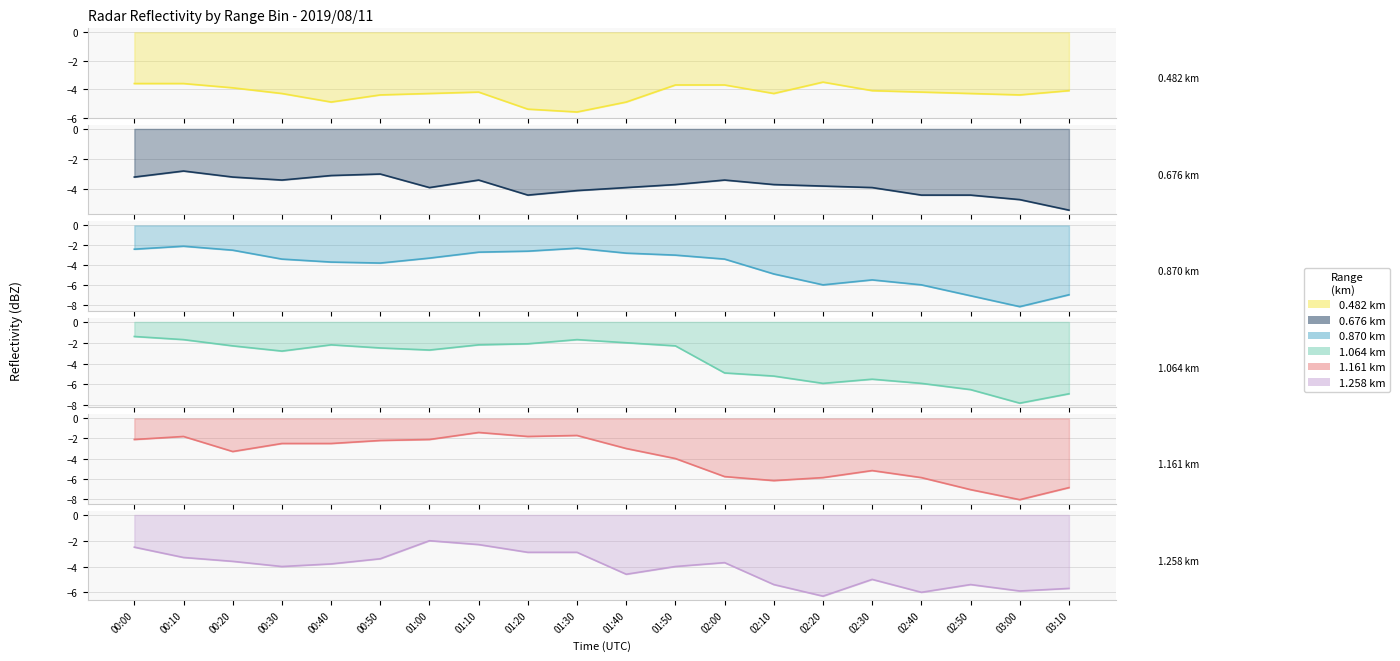

Is it true that 1.064 equals -2.3 at 00:20?

True